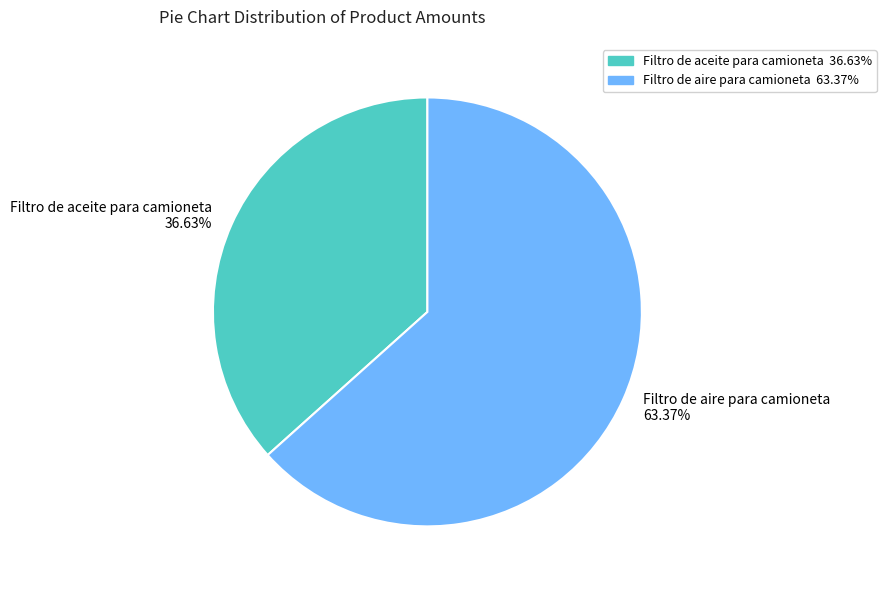

To the nearest percent, what is the average slice percentage?

50%